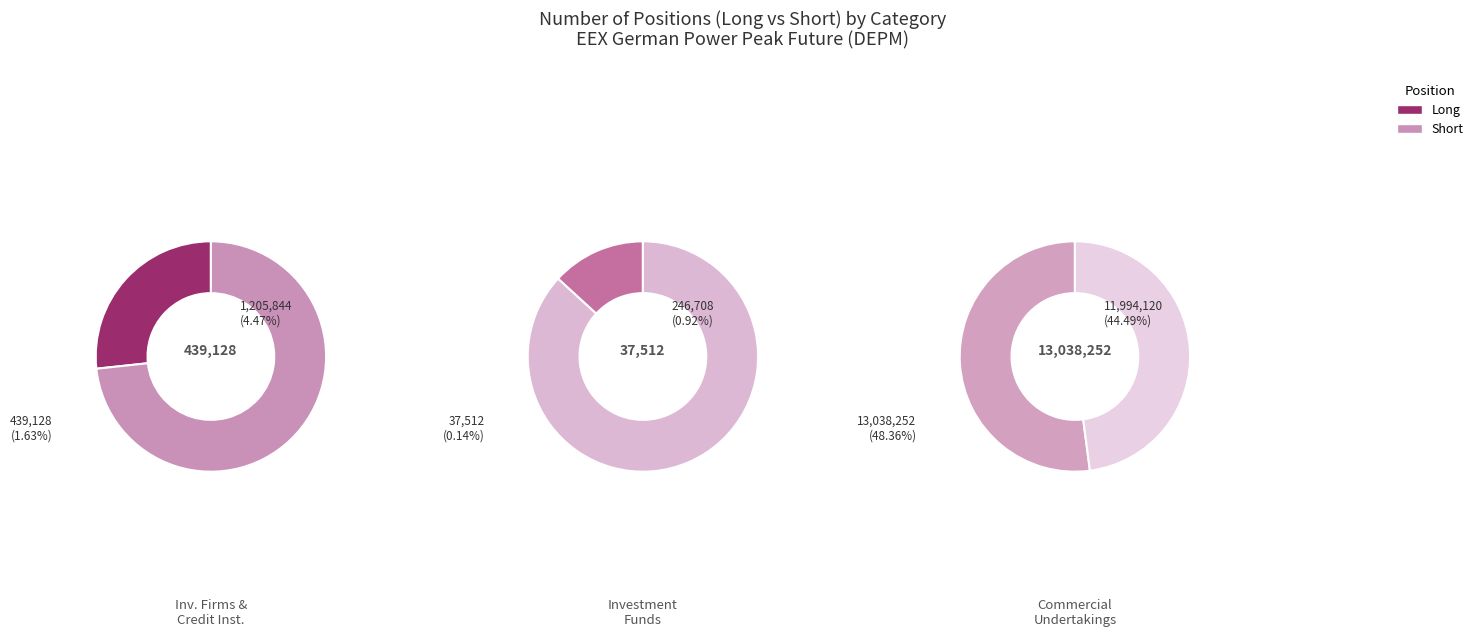

Rank the series at Investment Funds from lowest to highest value.

Long, Short